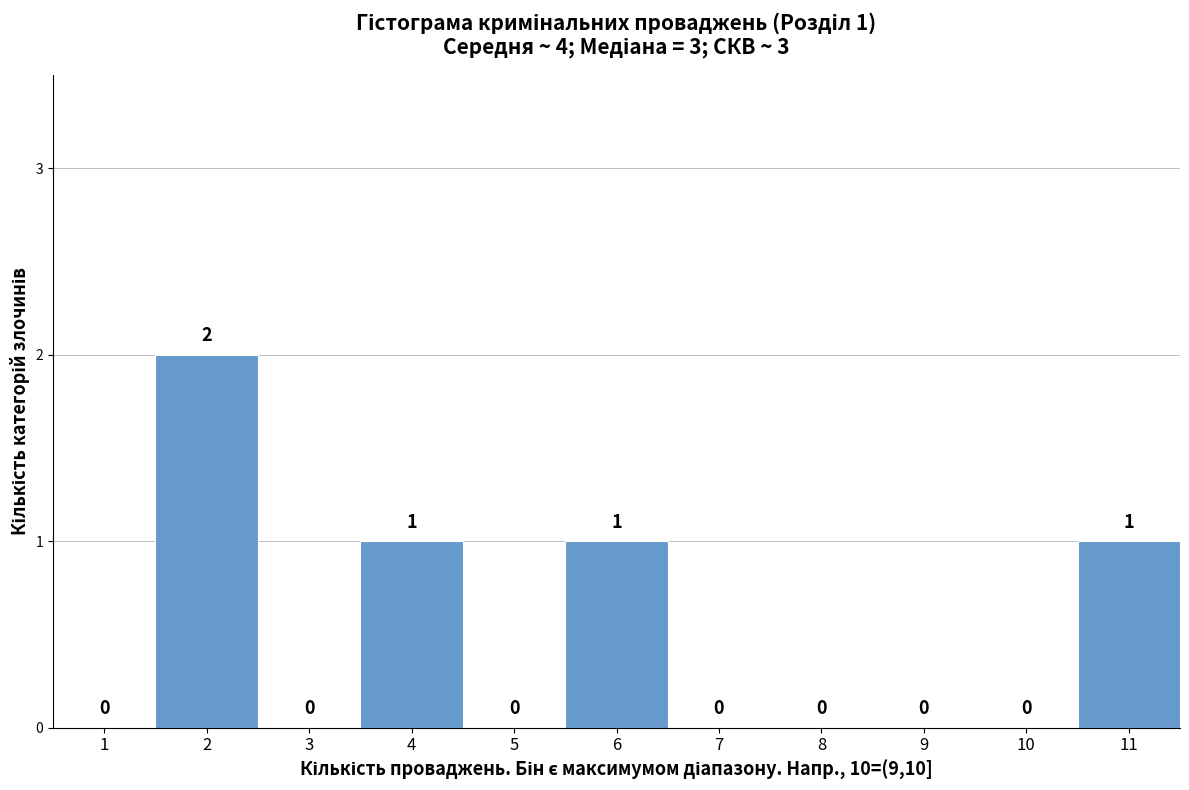

Reading right to left, transcribe all the data shown in this chart.

11=1	10=0	9=0	8=0	7=0	6=1	5=0	4=1	3=0	2=2	1=0